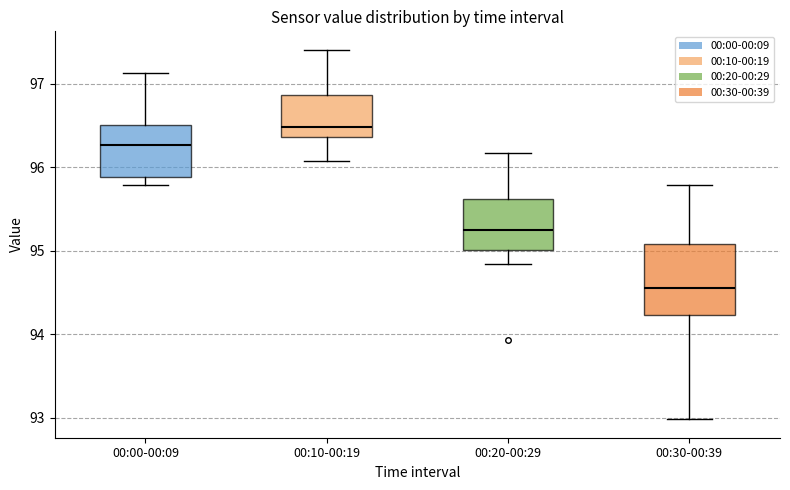

Comparing the boxes themselves (not the whiskers), which one is the tallest?

00:30-00:39